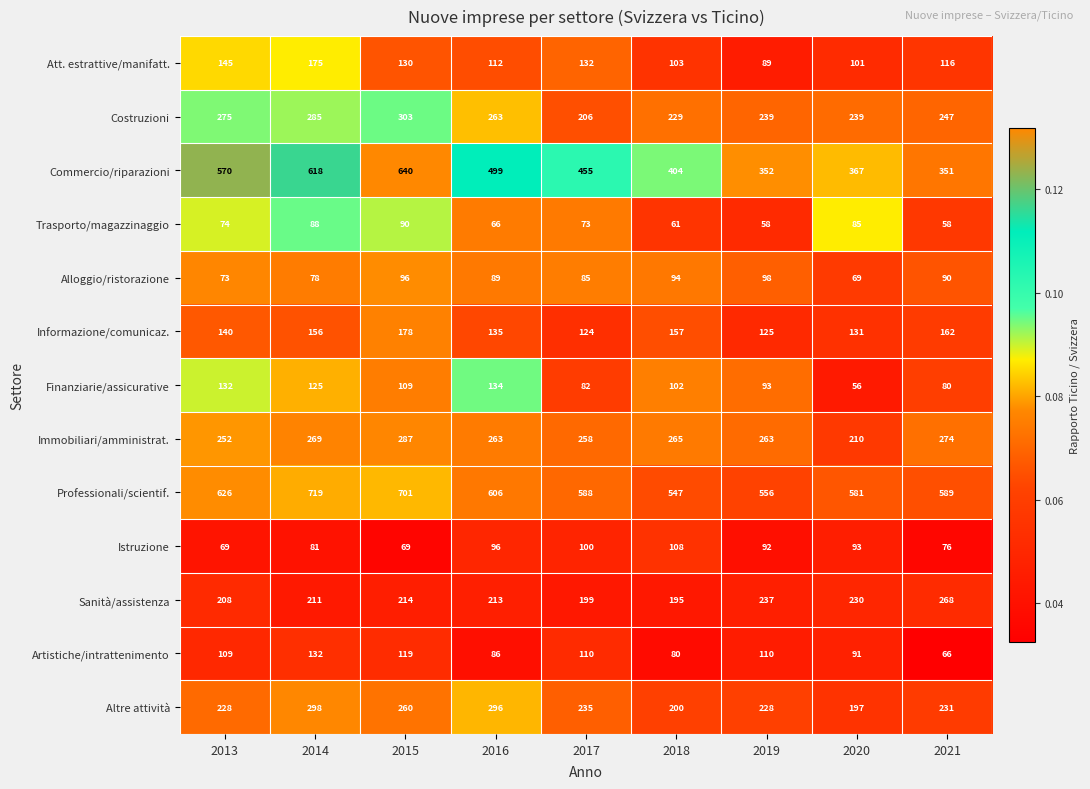

Between 2013 and 2021, which series saw the biggest shift?

Commercio/riparazioni